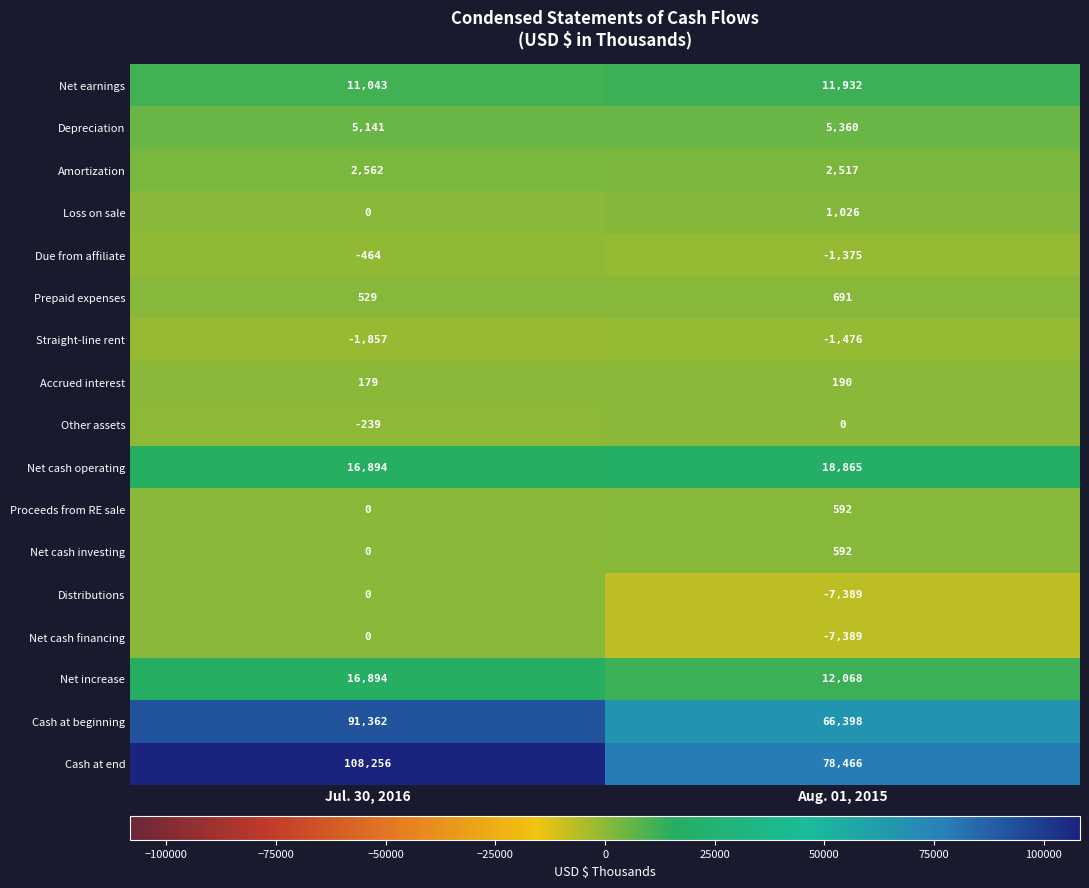

Rank the categories by Amortization value from highest to lowest.

Jul. 30, 2016, Aug. 01, 2015